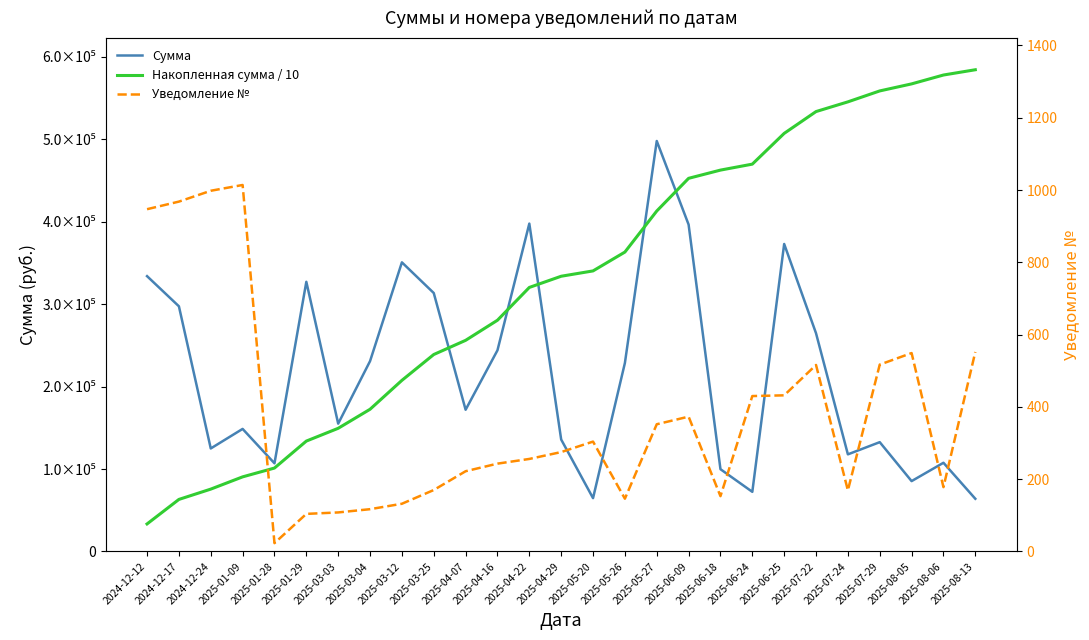

At which category is the sum across all series the highest?

2025-05-27